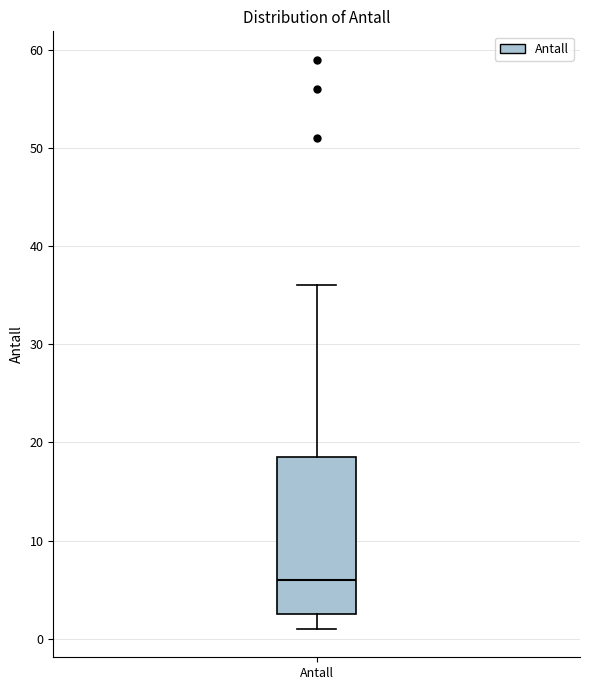

Where does the lower whisker of the box for Antall end on the y-axis? The values are not printed on the chart, so give them approximately, as read against the axis.

1